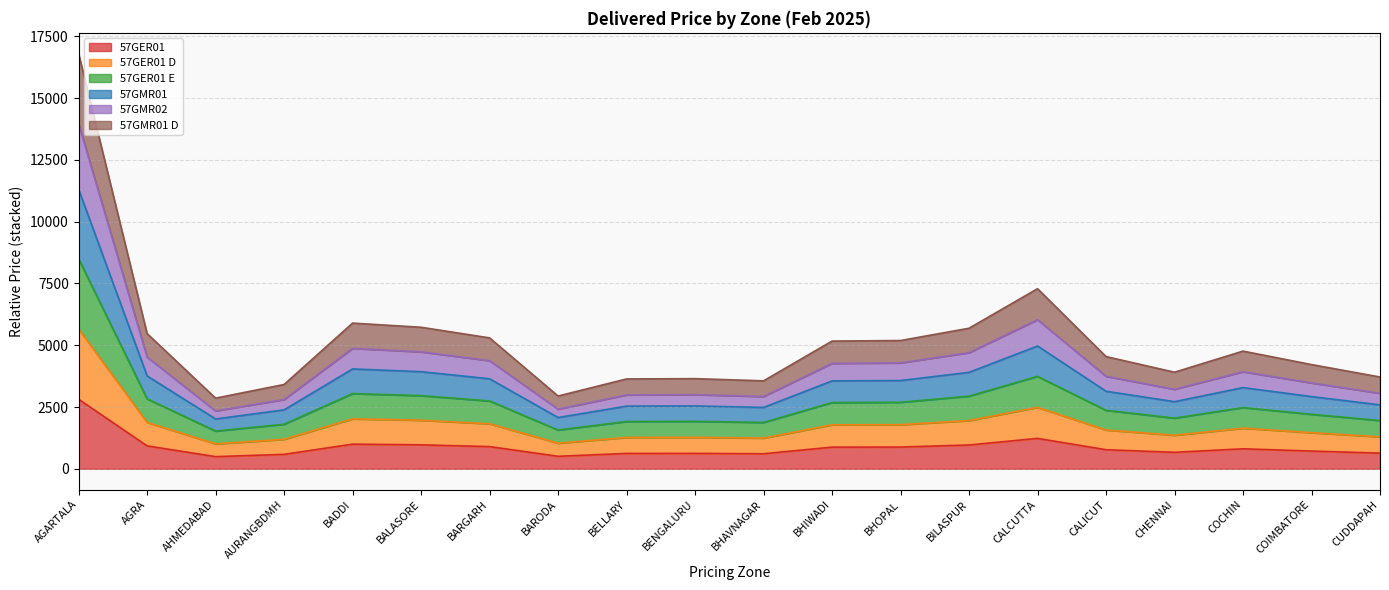

Which series has the largest total across all categories?

57GMR01 D